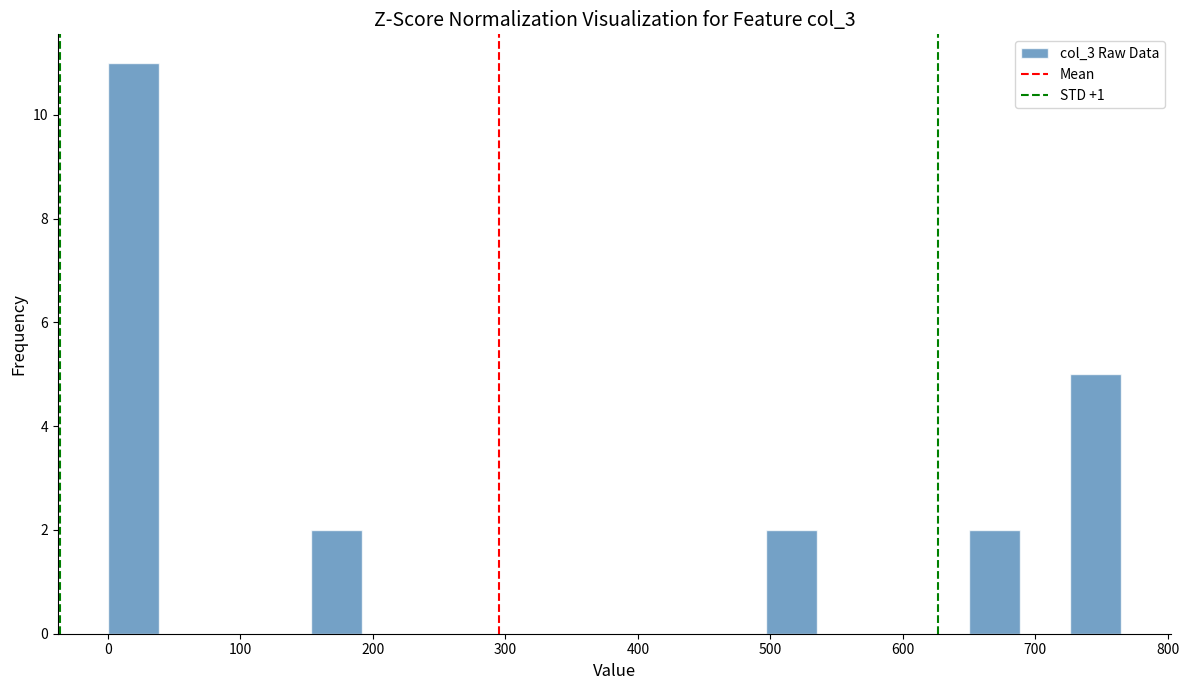

Around what value on the x-axis is the tallest bar? Give the approximate position of its centre, as read against the axis.

20